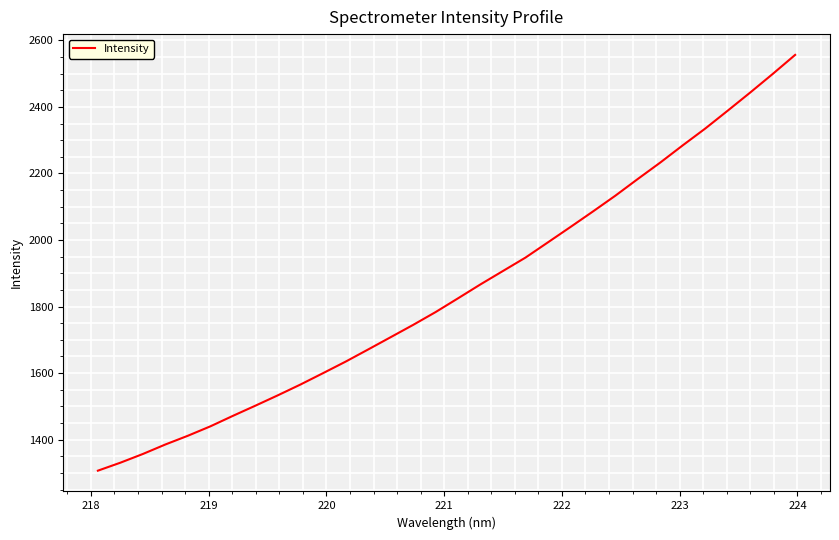

What is the greatest value displayed?

2556.1